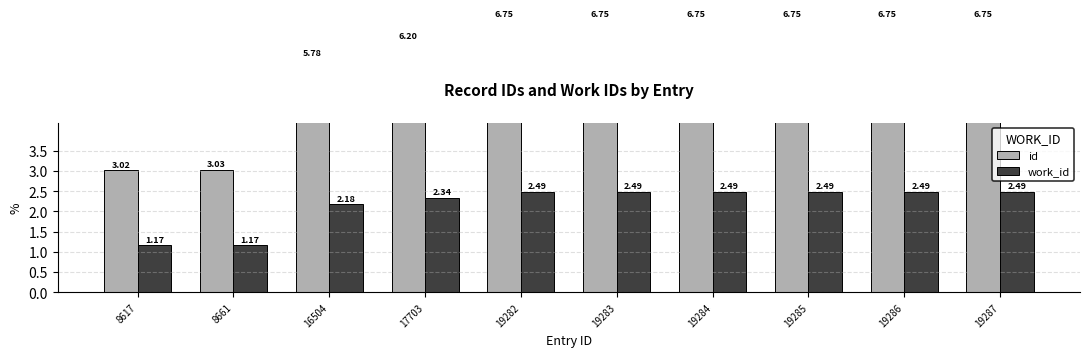

How many groups of bars are there?

10